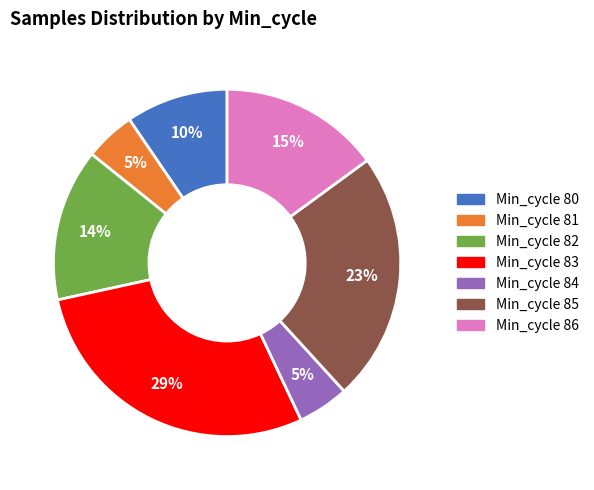

To the nearest percent, what percentage of the pie is Min_cycle 81?

5%